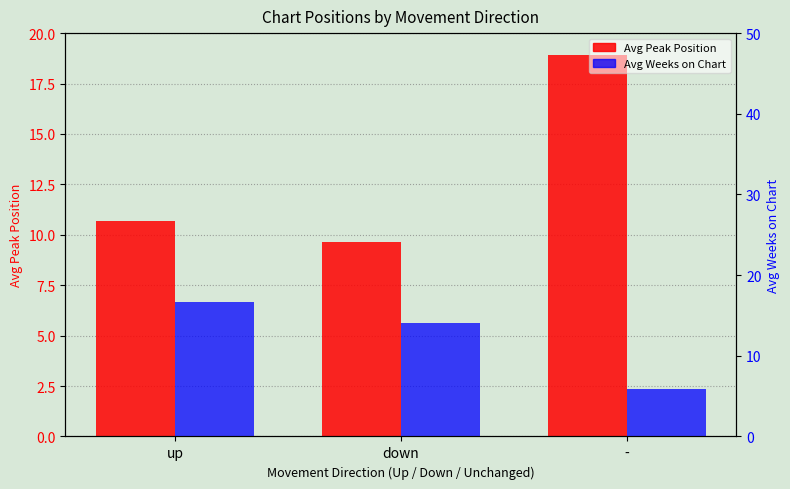

Count the number of categories in the chart.

3